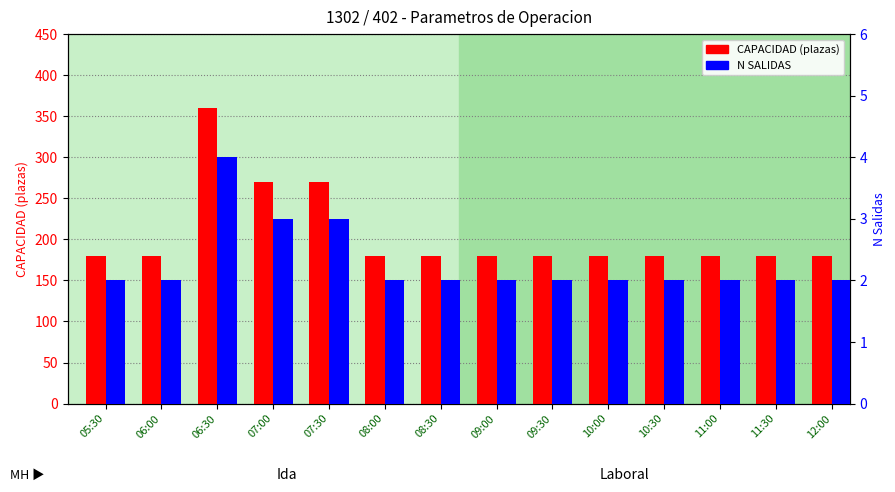

Where is CAPACIDAD (plazas) nearest to the value 270?

07:00